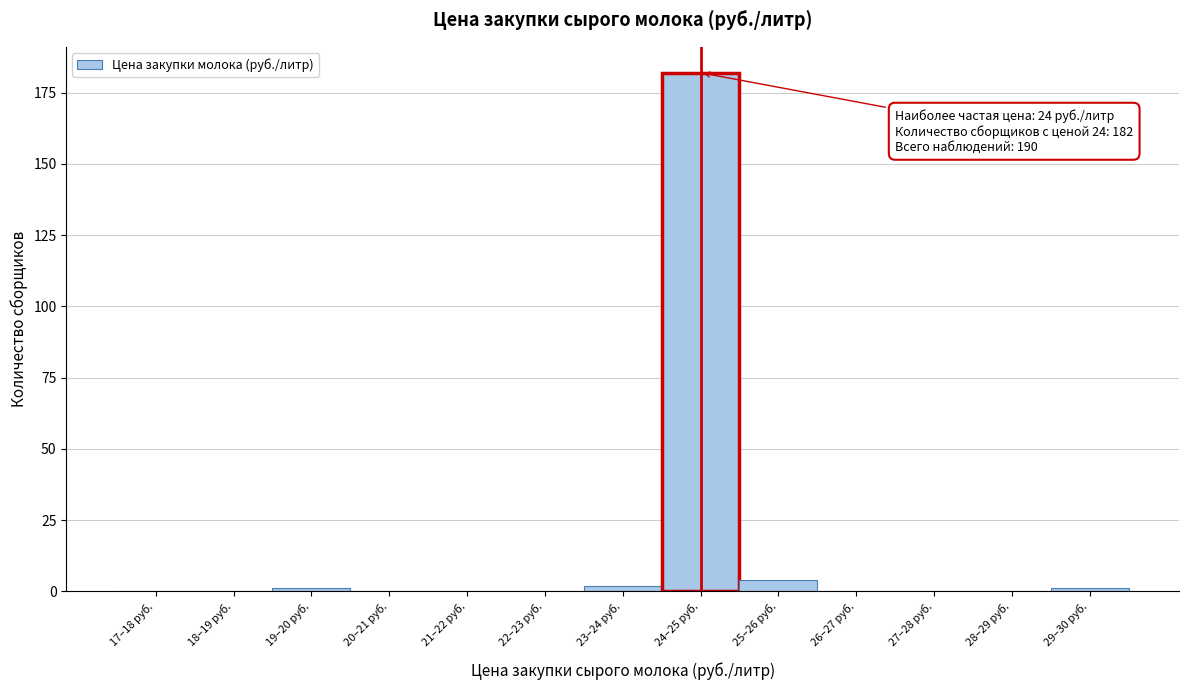

Reading left to right, what are all the values shown in this chart?

17–18 руб.=0	18–19 руб.=0	19–20 руб.=1	20–21 руб.=0	21–22 руб.=0	22–23 руб.=0	23–24 руб.=2	24–25 руб.=182	25–26 руб.=4	26–27 руб.=0	27–28 руб.=0	28–29 руб.=0	29–30 руб.=1